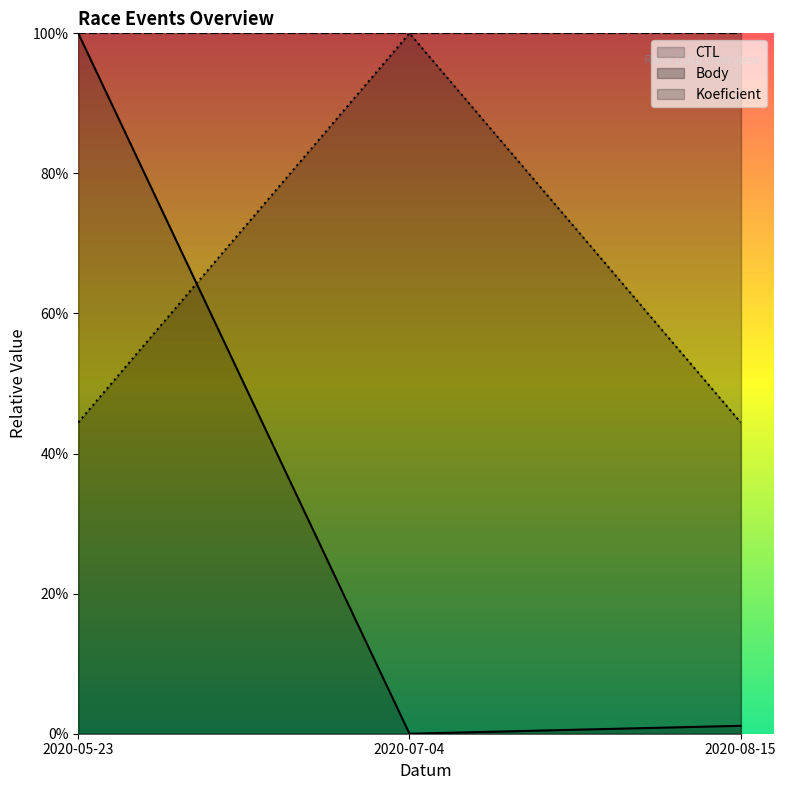

Between 2020-05-23 and 2020-08-15, which series saw the biggest shift?

CTL